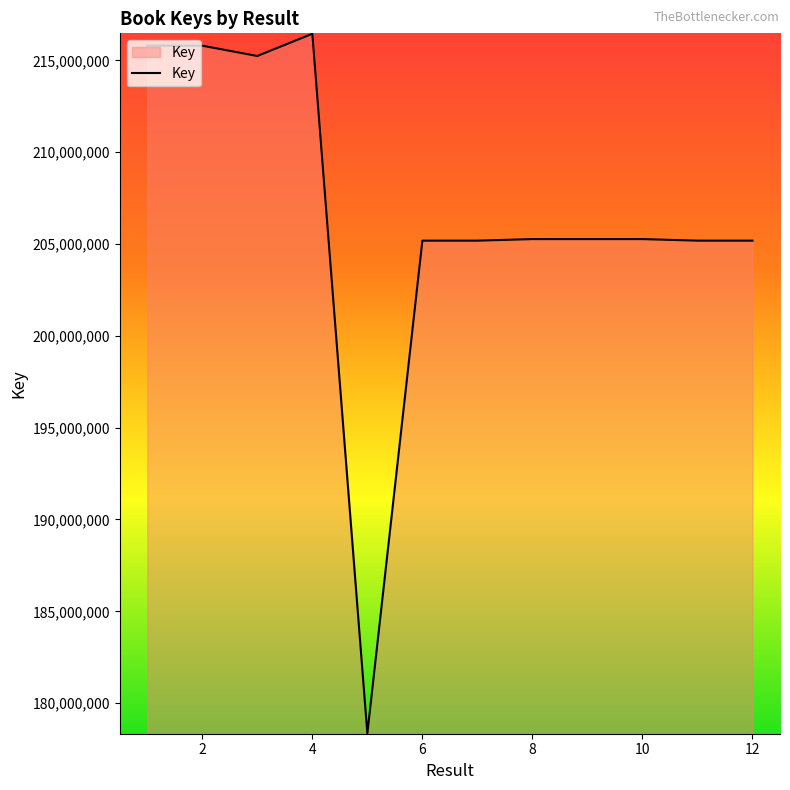

What is the minimum value shown in the chart?

178351102